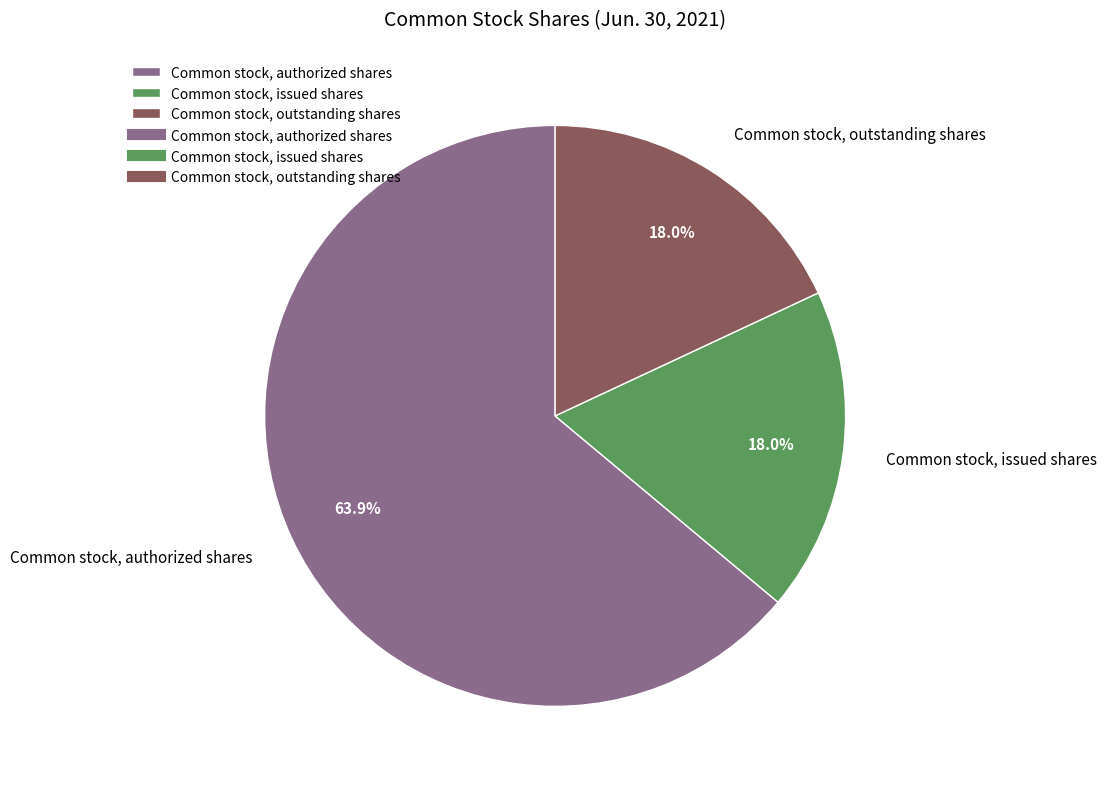

To the nearest percent, what portion does Common stock, authorized shares represent?

64%